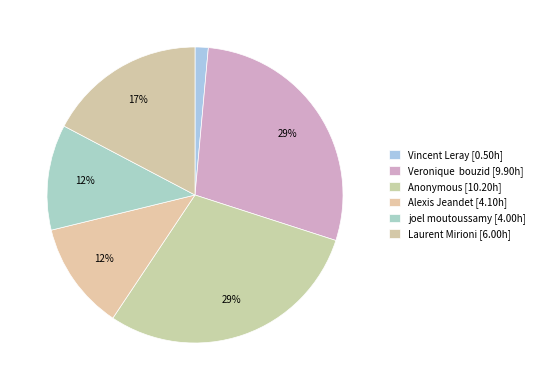

Count the number of slices in the pie.

6